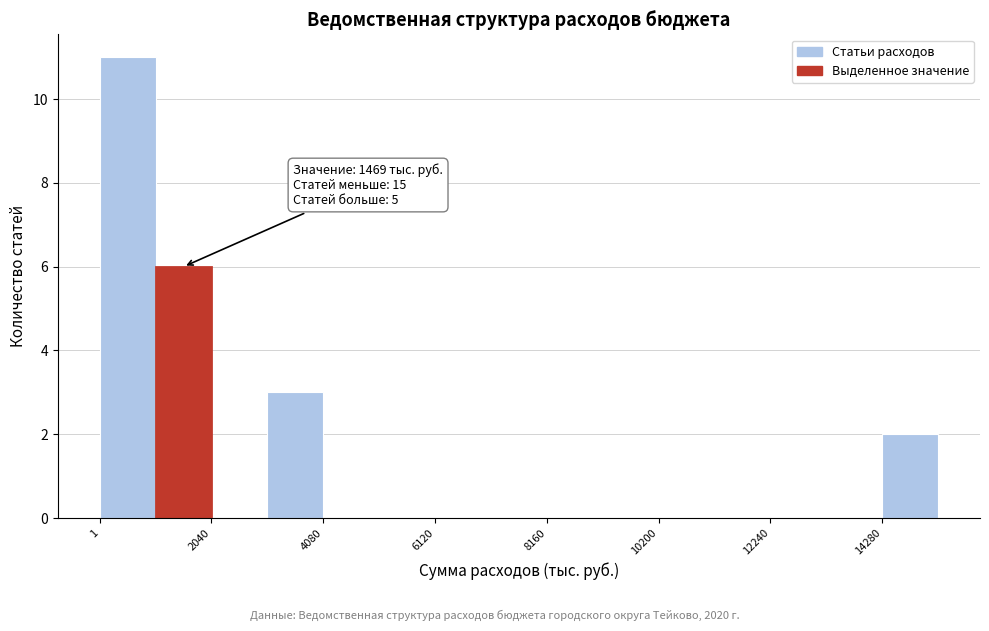

Around what value on the x-axis is the tallest bar? Give the approximate position of its centre, as read against the axis.

500